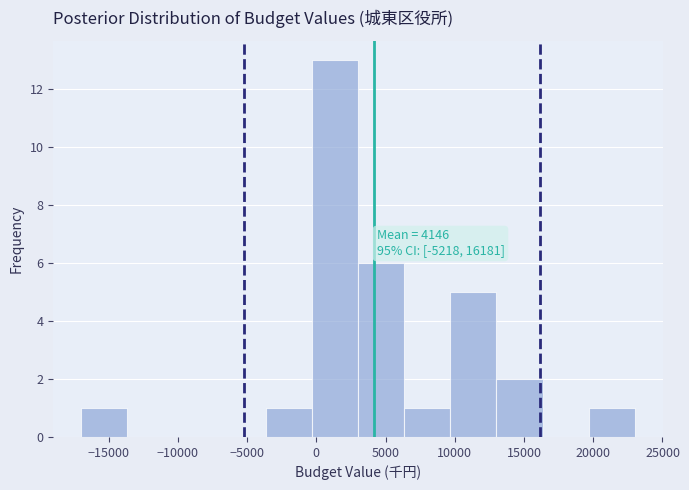

Which range on the x-axis has the tallest bar?

-500 to 3000